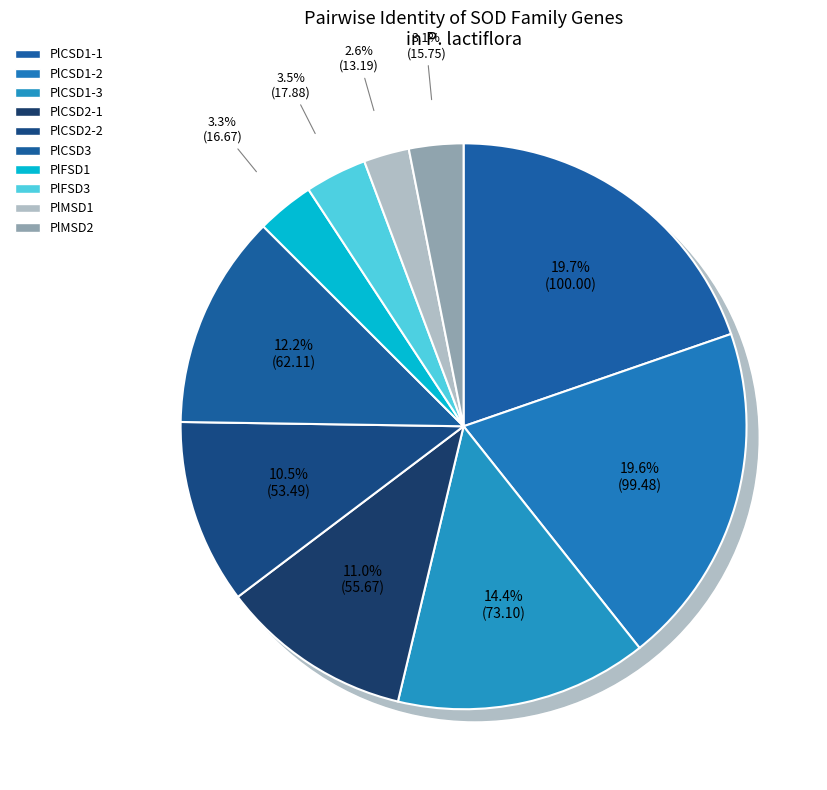

Count the number of slices in the pie.

10